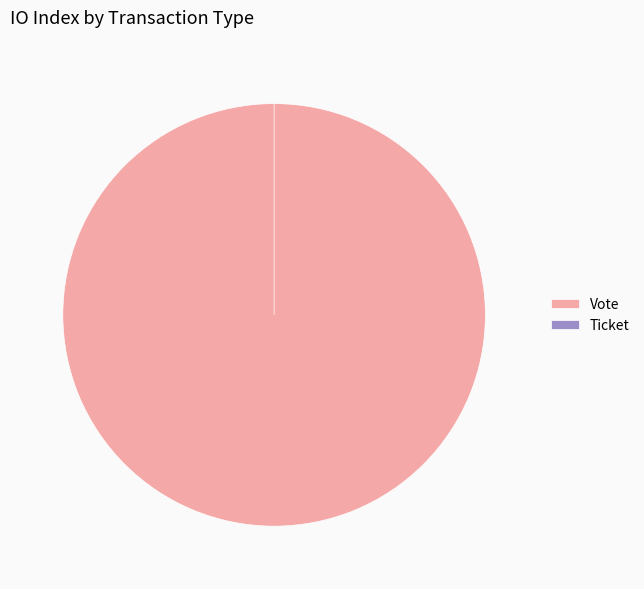

To the nearest percent, what is the difference between the Vote and Ticket slice percentages?

100%